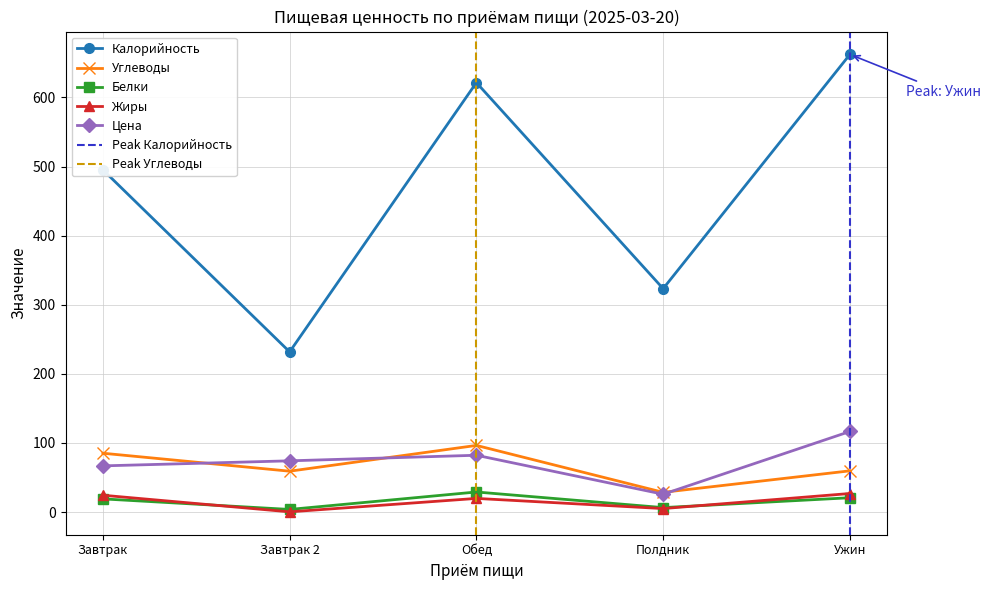

What is the difference between the maximum and minimum values in the Углеводы series?

67.9